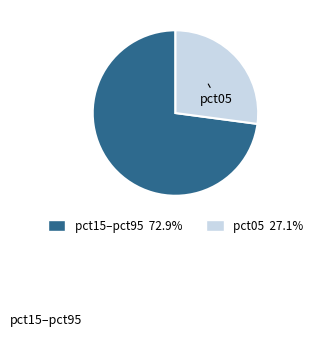

Is the sum of pct15–pct95 and pct05 greater than half?

Yes